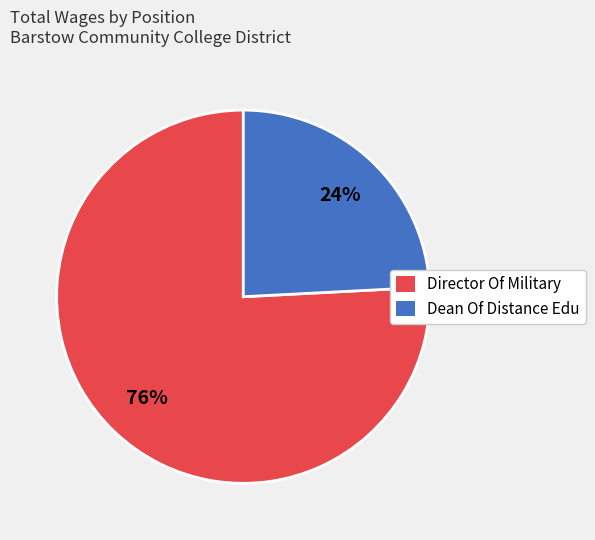

Rank the categories by value from lowest to highest.

Dean Of Distance Edu, Director Of Military